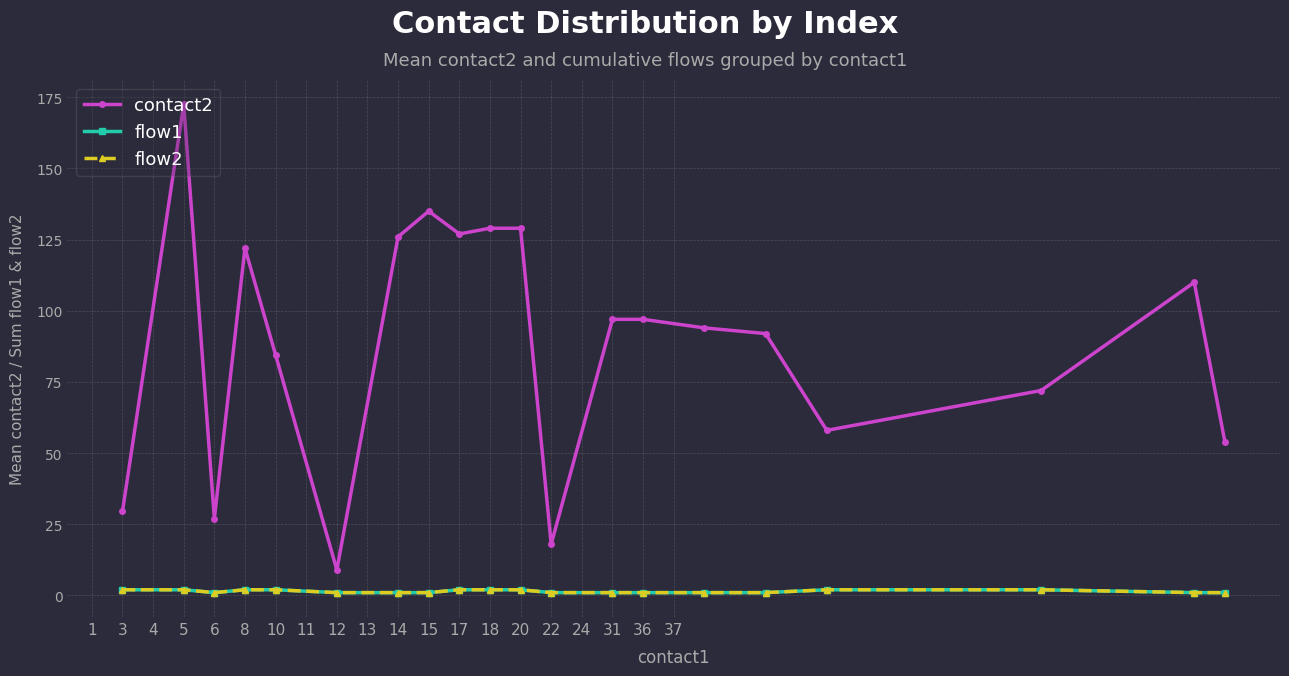

What is the smallest value displayed?

1.0